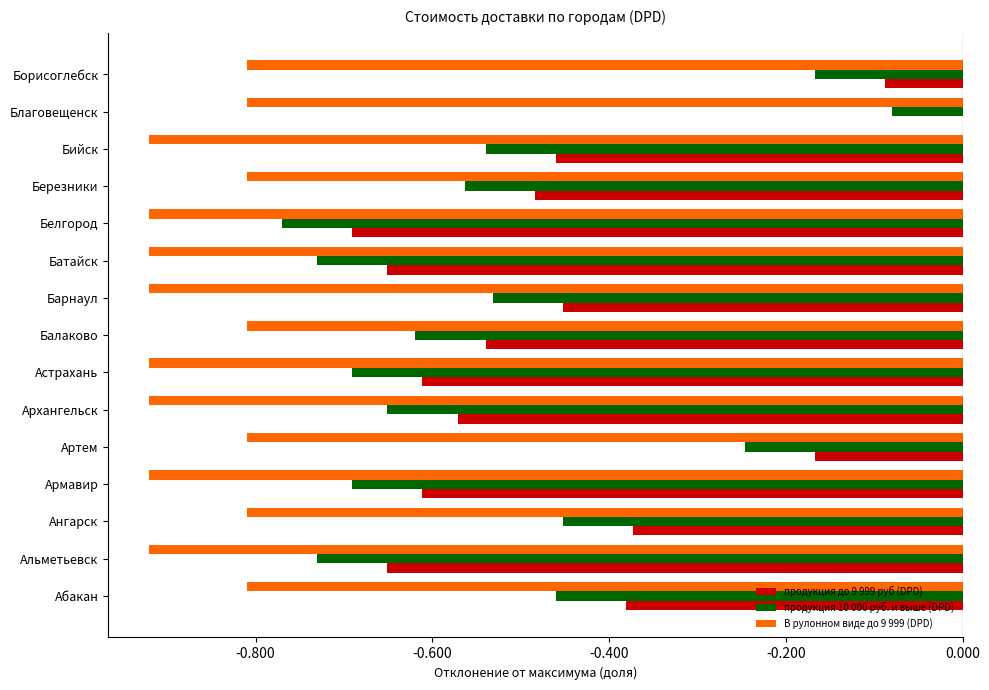

True or false: продукция 10 000 руб. и выше (DPD) has a value of -1.1 at Альметьевск.

False